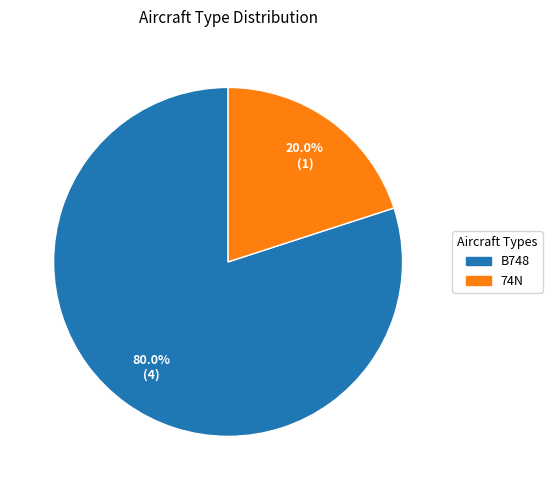

To the nearest percent, what is the difference between the B748 and 74N slice percentages?

60%